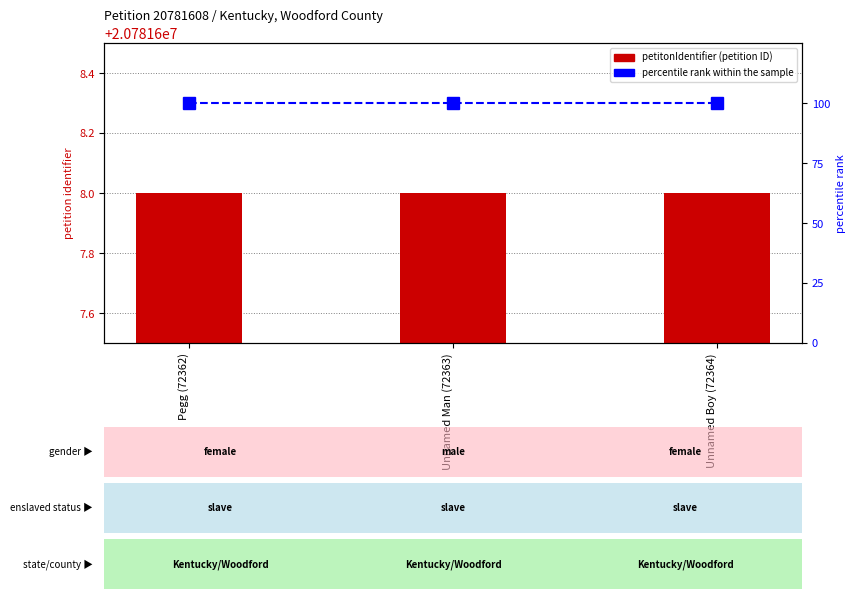

At Unnamed Man (72363), list the series in order from smallest to largest.

percentile rank within the sample, petitonIdentifier (petition ID)